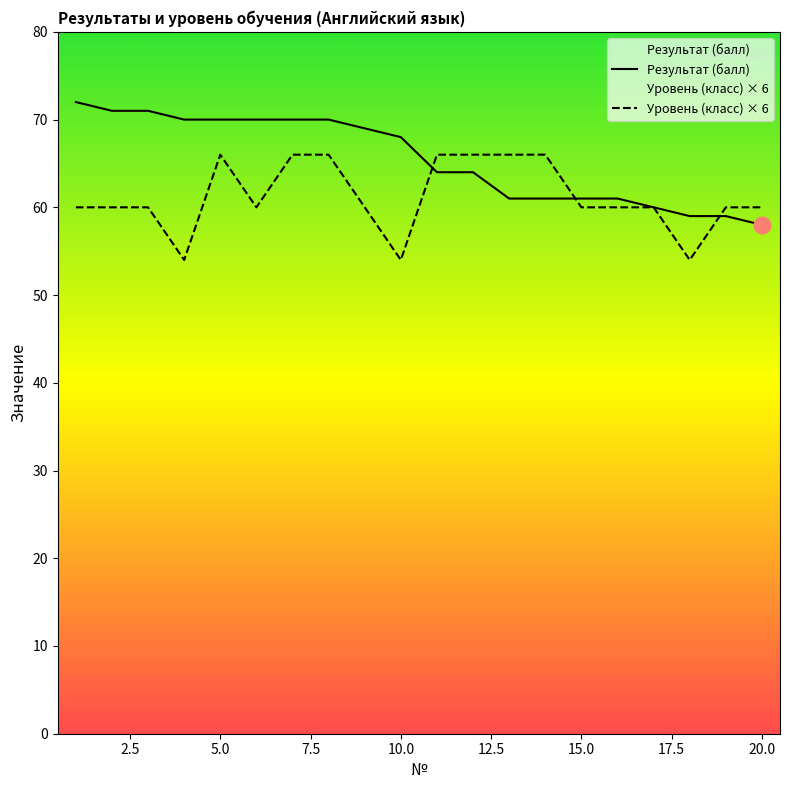

What is the sum of all Уровень (класс) обучения values?

1224